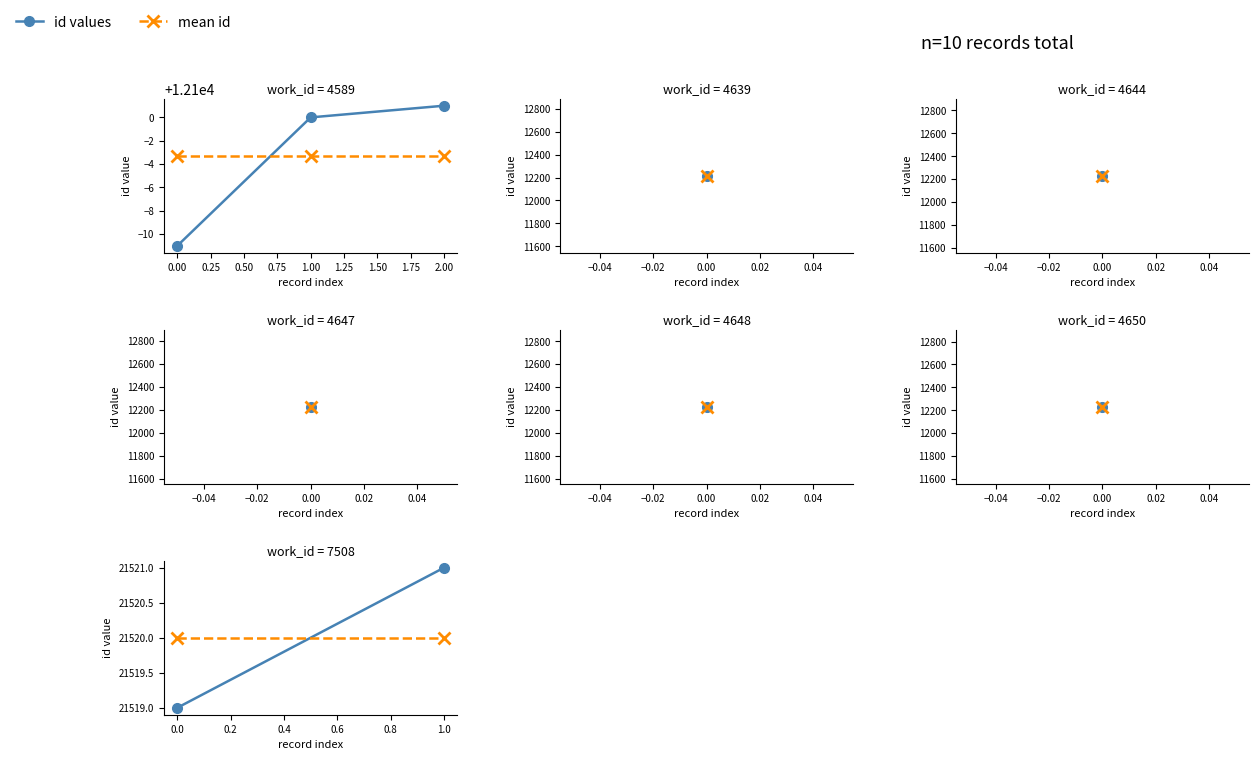

Does the chart have visible grid lines?

No